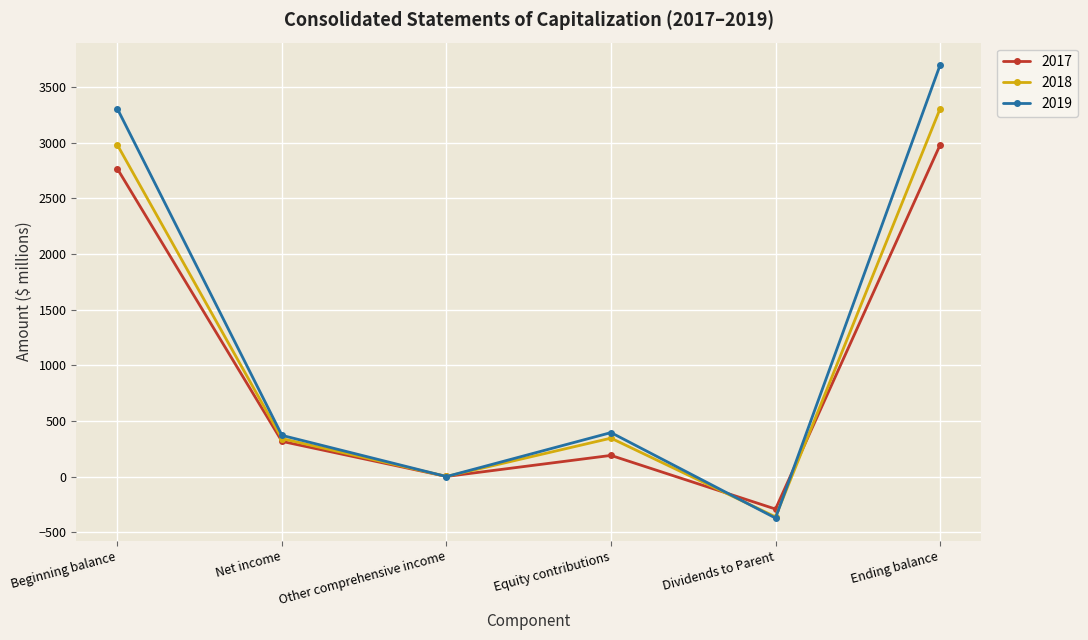

What is the difference between the maximum and minimum values in the 2018 series?

3665